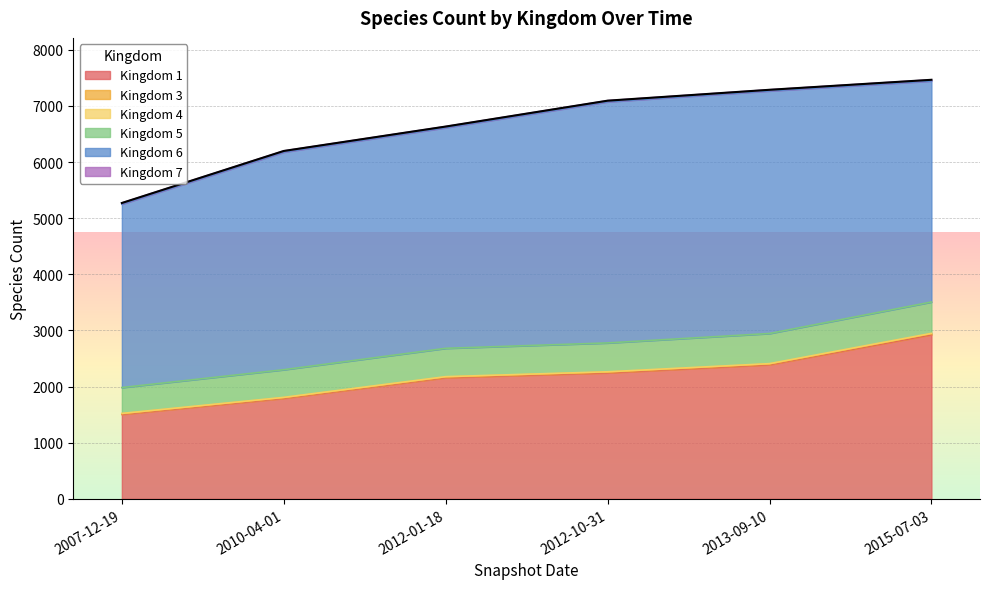

The value of 6 at 2007-12-19 is 5702. True or false?

False